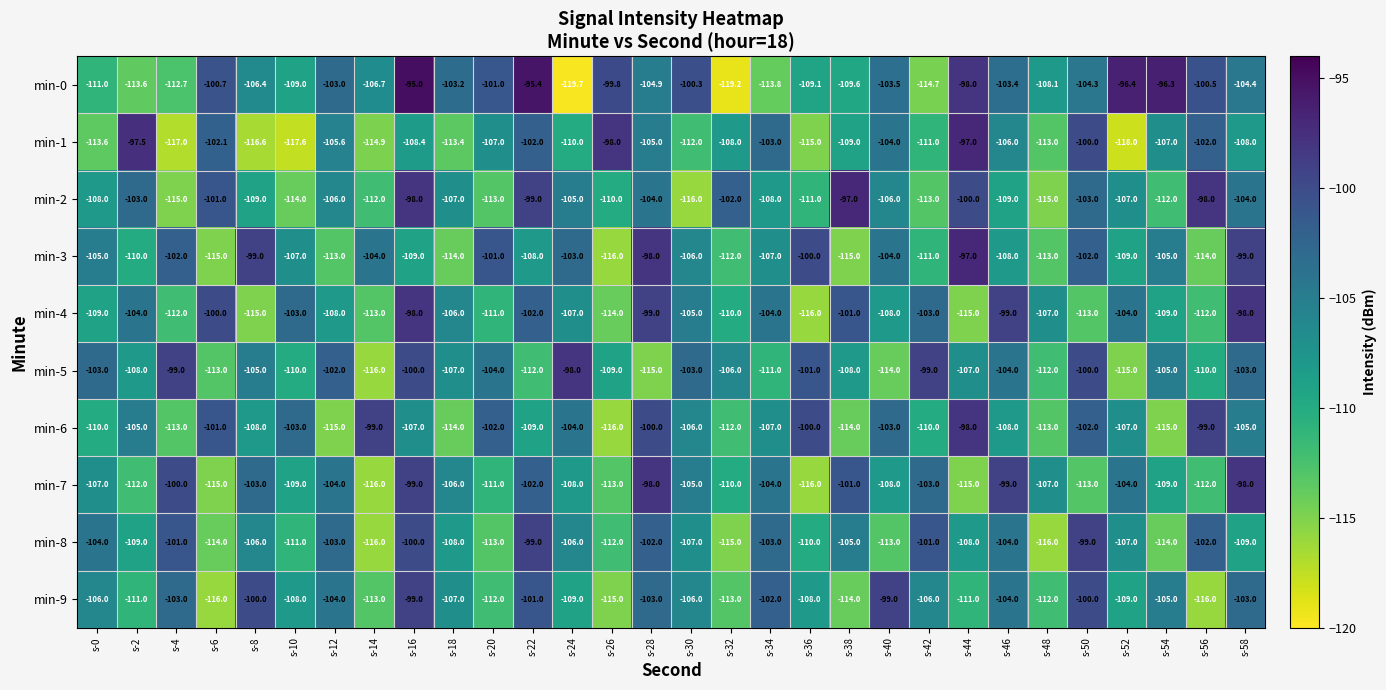

What is the spread (max minus min) of values at s-2?

16.1